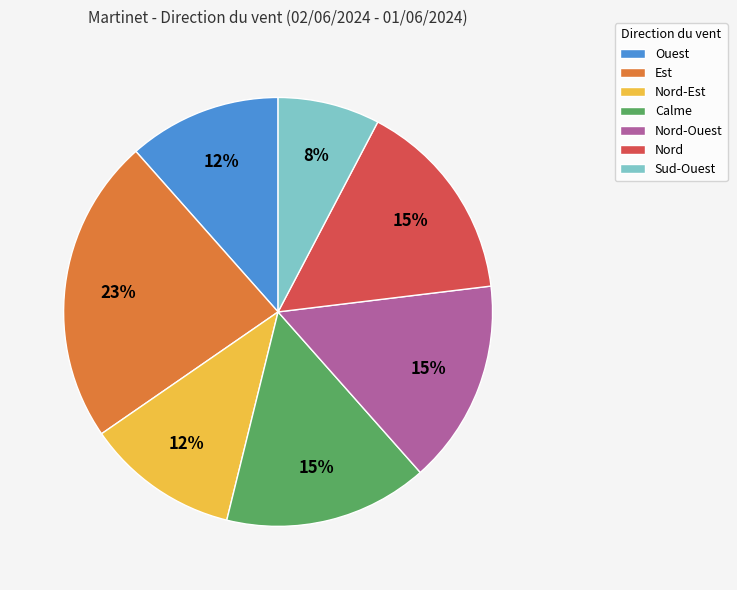

Is the sum of Ouest and Sud-Ouest greater than half?

No